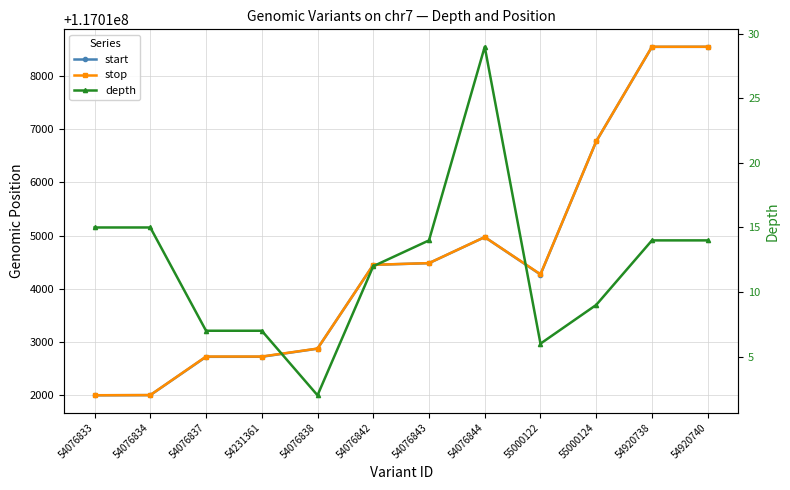

What is the label of the 11th point from the right?

54076834